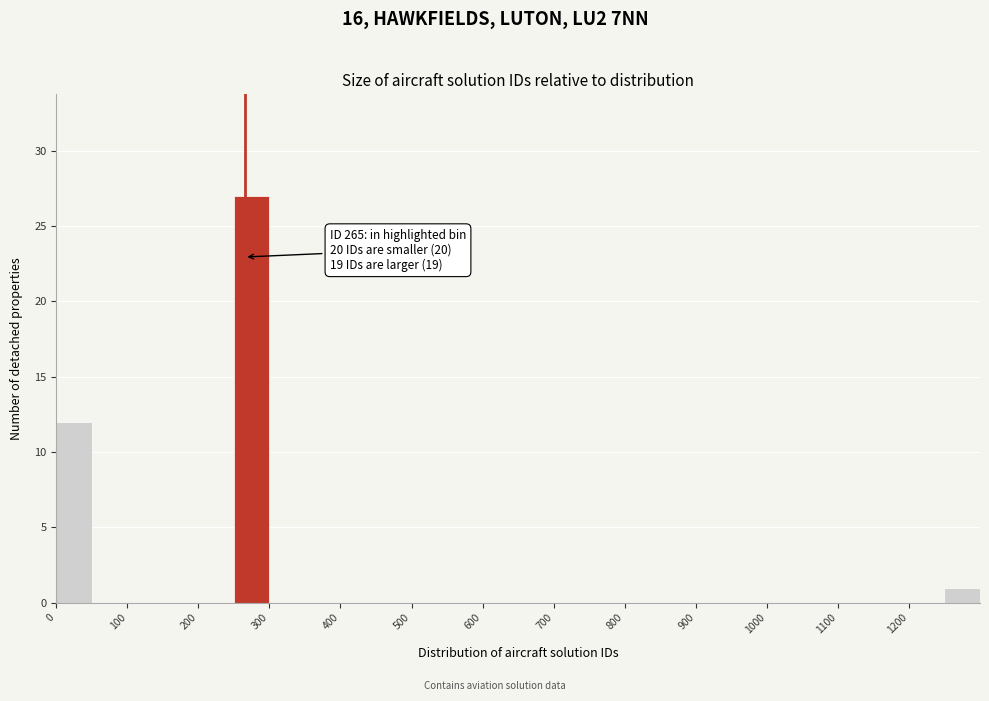

Over which range of the x-axis is the bar tallest?

250 to 300